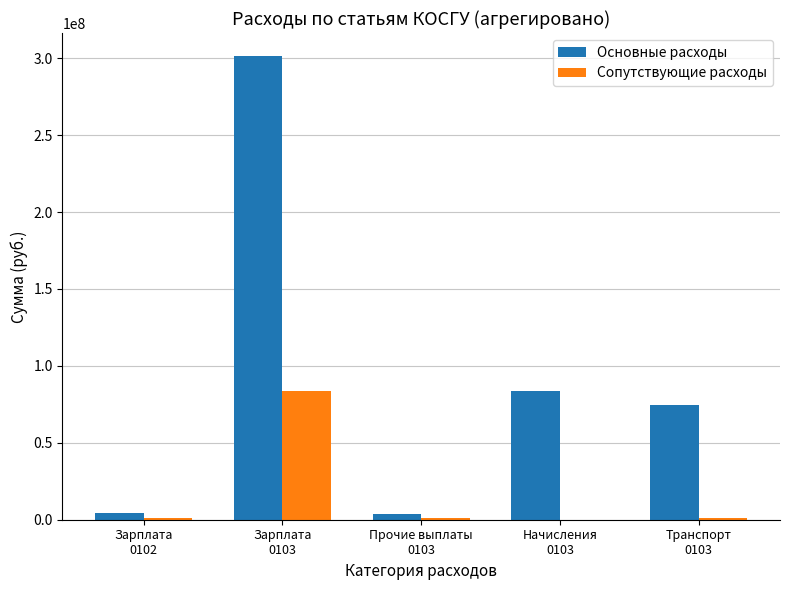

Which series has the largest total across all categories?

Основные расходы